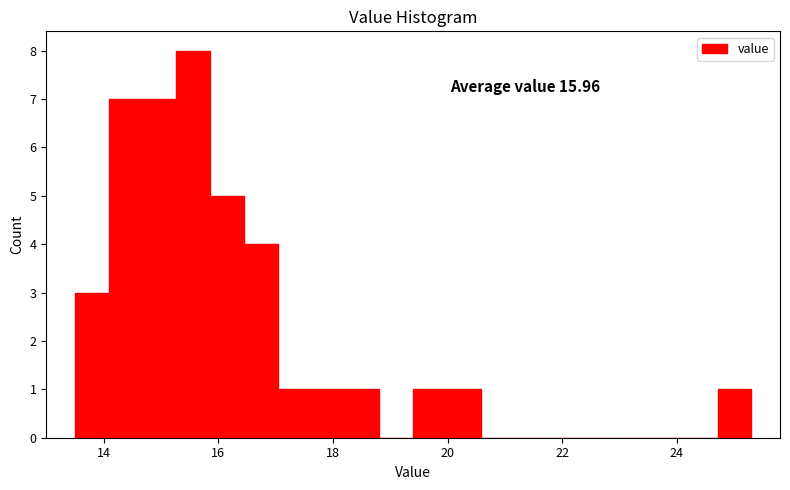

Read against the x-axis, roughly where is the centre of the tallest bar?

15.6